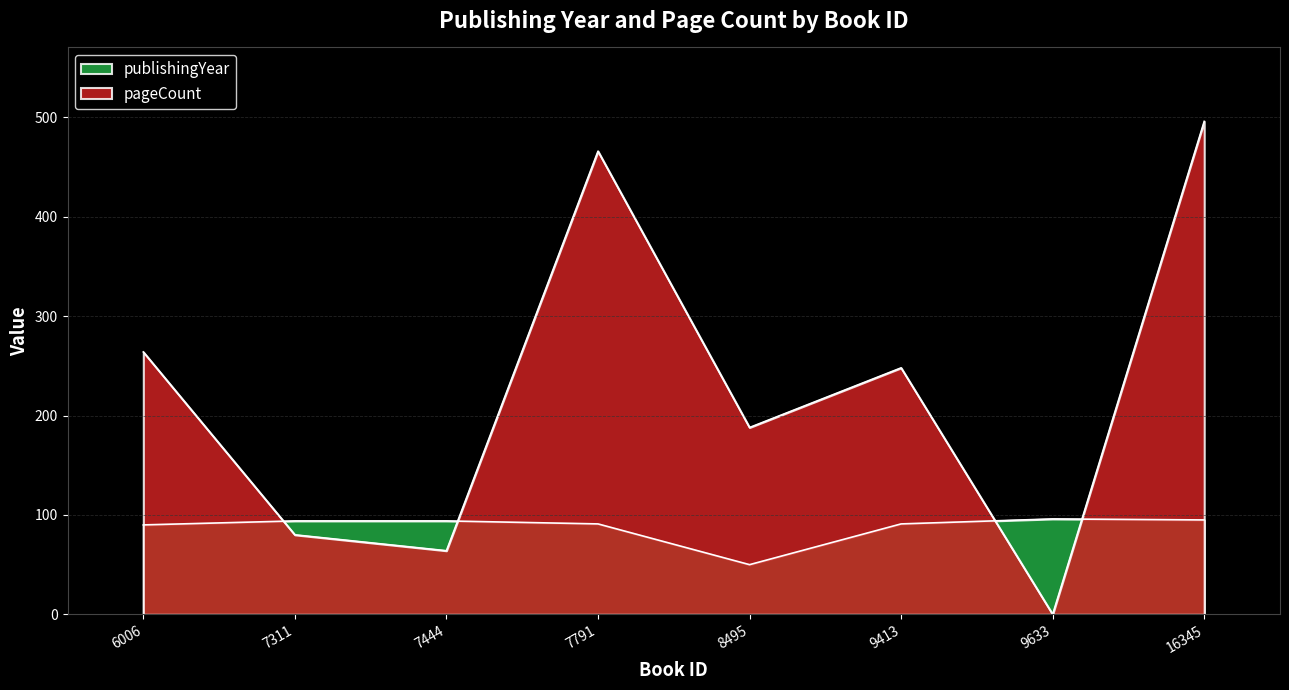

What is the total value across all series at 7791?

557